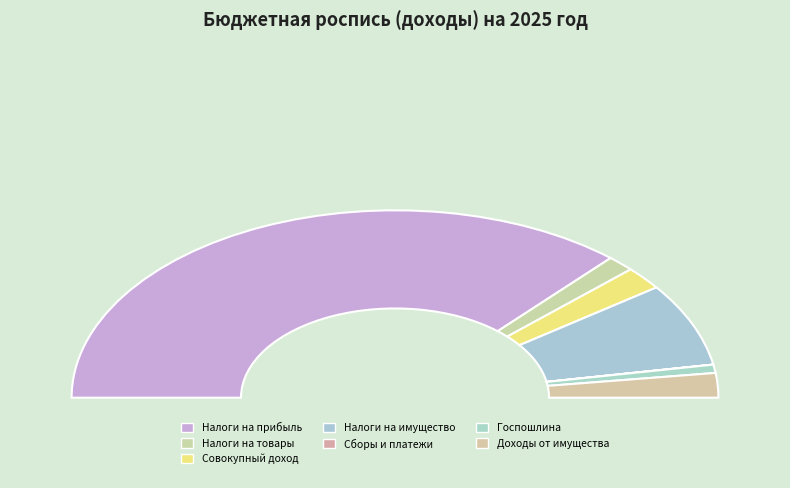

What is the largest slice in the pie chart?

НАЛОГИ НА ПРИБЫЛЬ, ДОХОДЫ